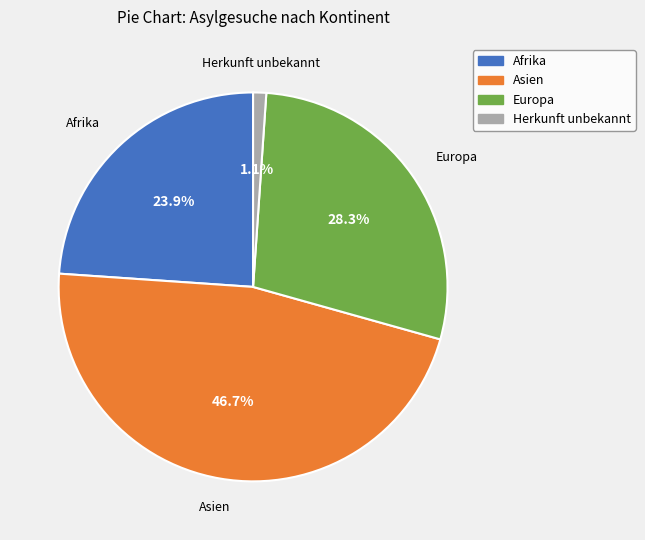

How much of the chart is everything except Afrika?

76.1%